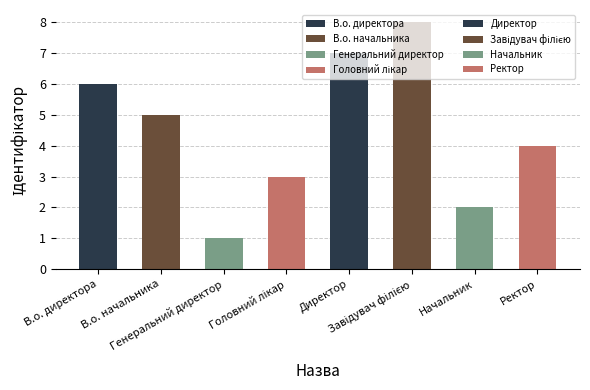

What is the label of the 5th bar from the left?

Директор